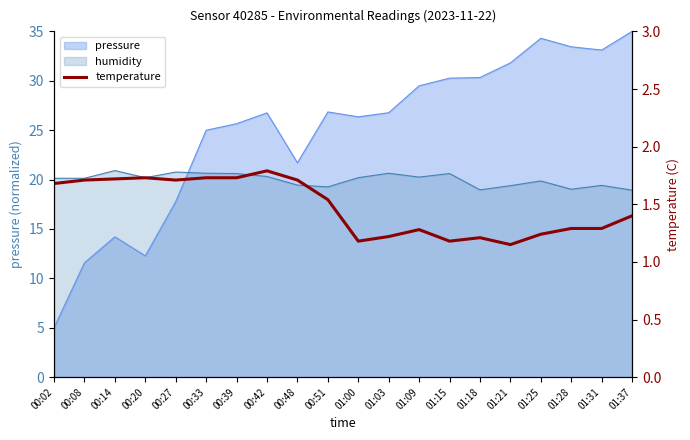

True or false: the data shows 1.4 at 01:37.

True